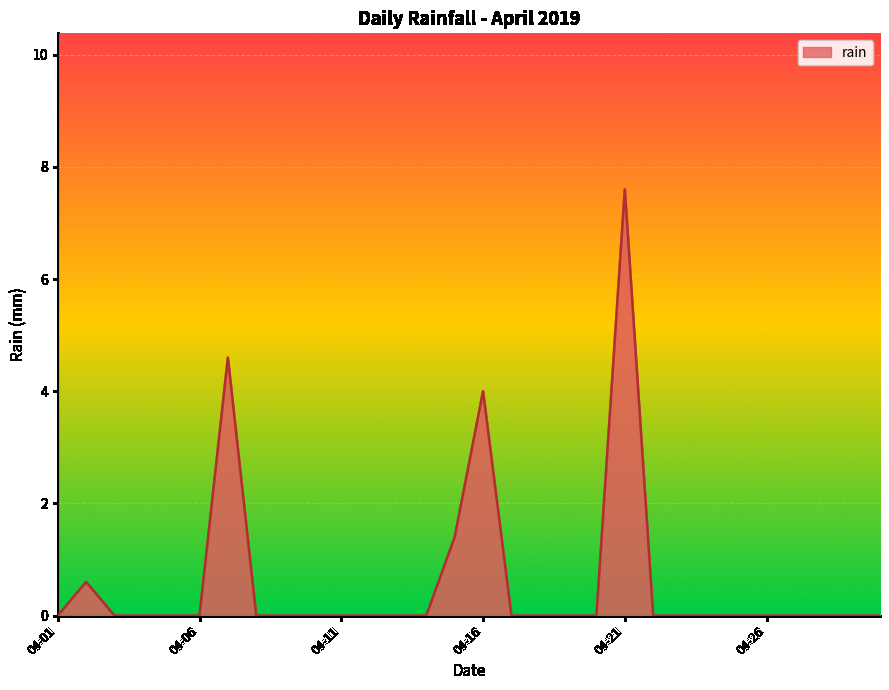

What is the maximum value shown in the chart?

7.6